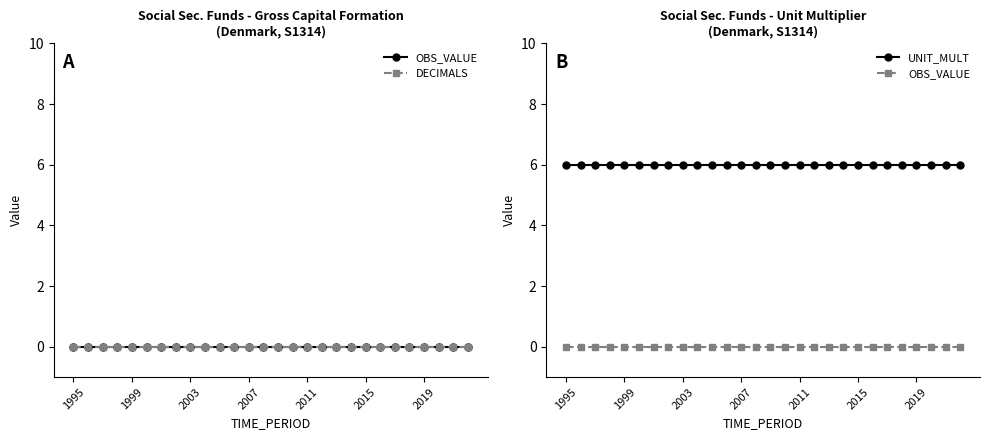

At how many categories does at least one series exceed 4?

28